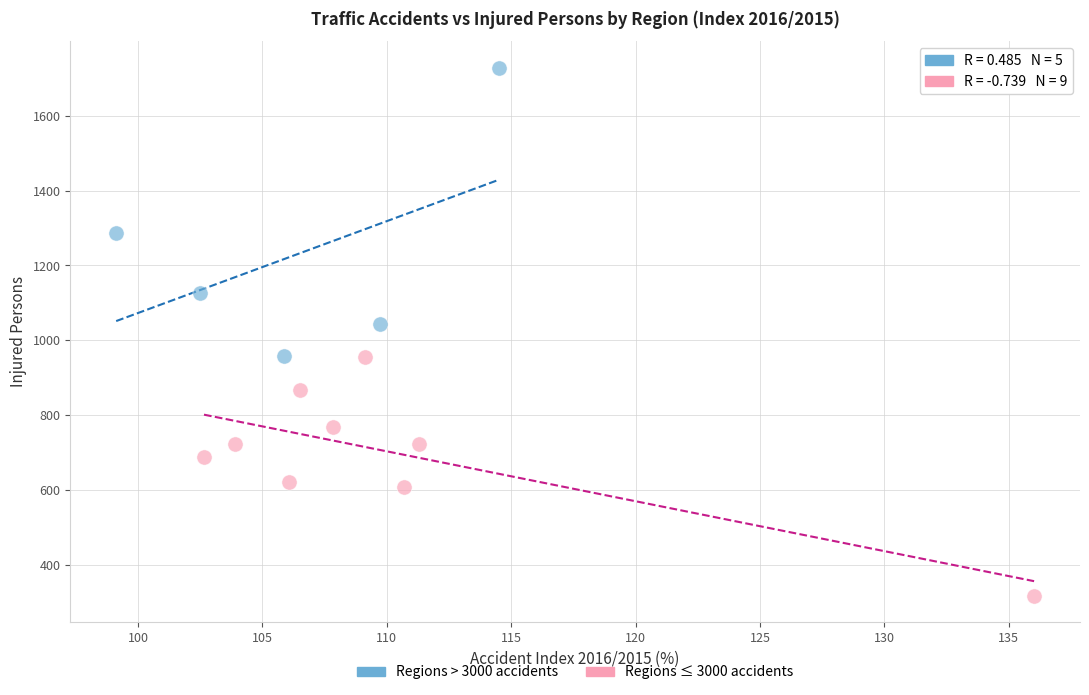

Which series has the largest Y range (max minus min)?

Regions > 3000 accidents